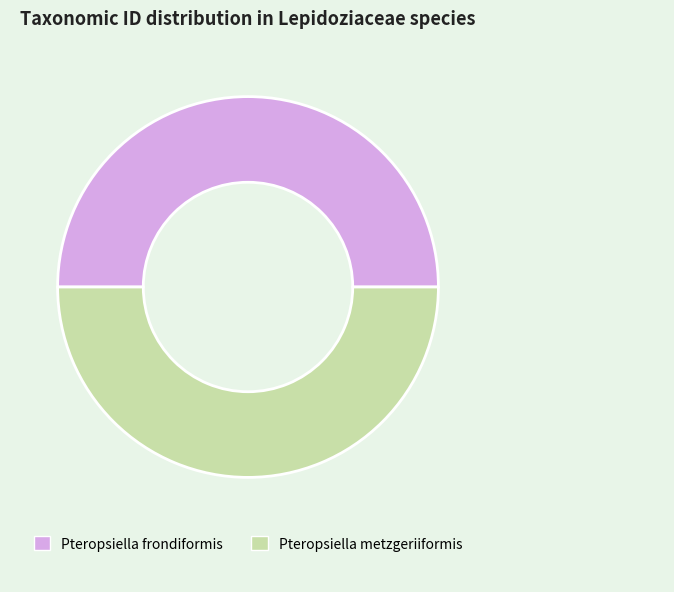

What is the ratio of the value at Pteropsiella metzgeriiformis to the value at Pteropsiella frondiformis?

1.0